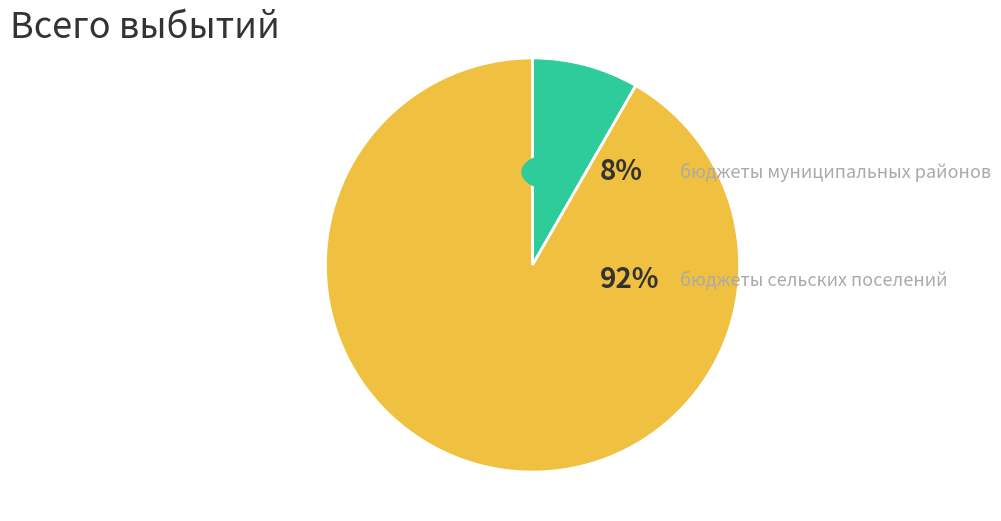

Is there any slice that represents more than half of the pie?

Yes